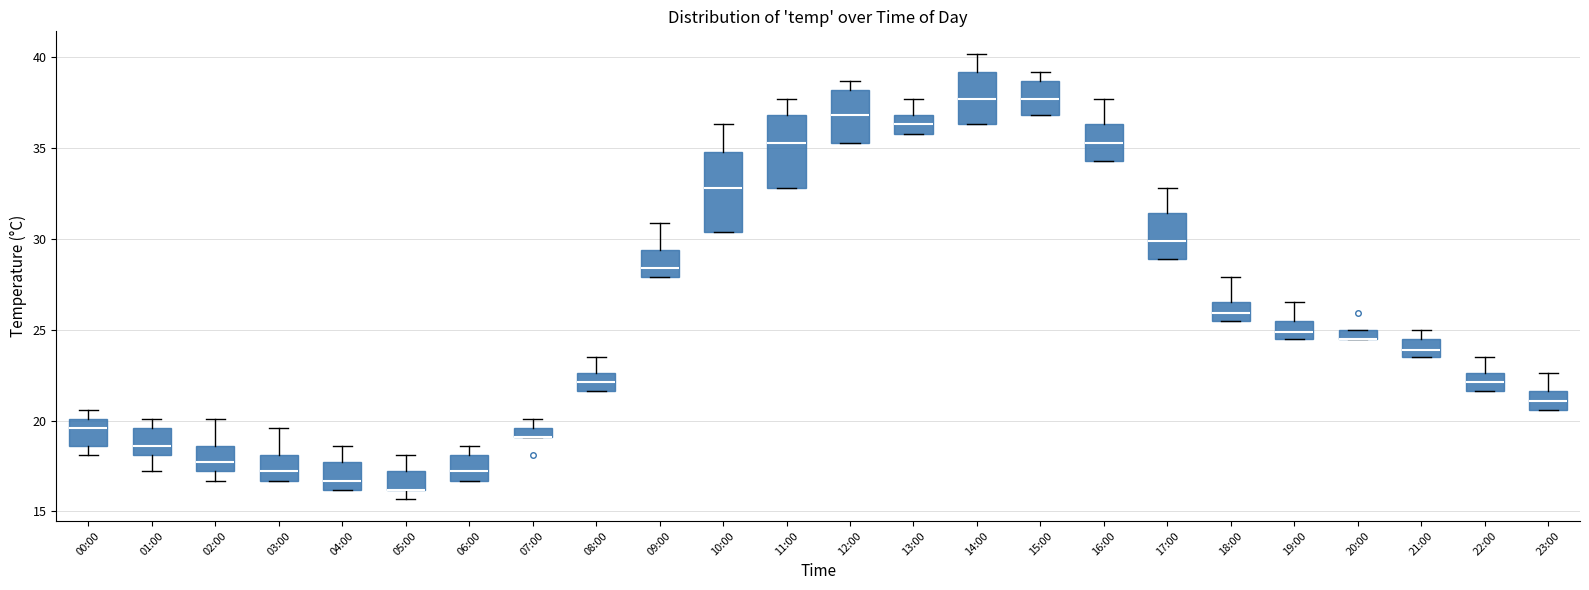

Where does the median line of the box for 16:00 sit on the y-axis? The values are not printed on the chart, so give them approximately, as read against the axis.

35.5